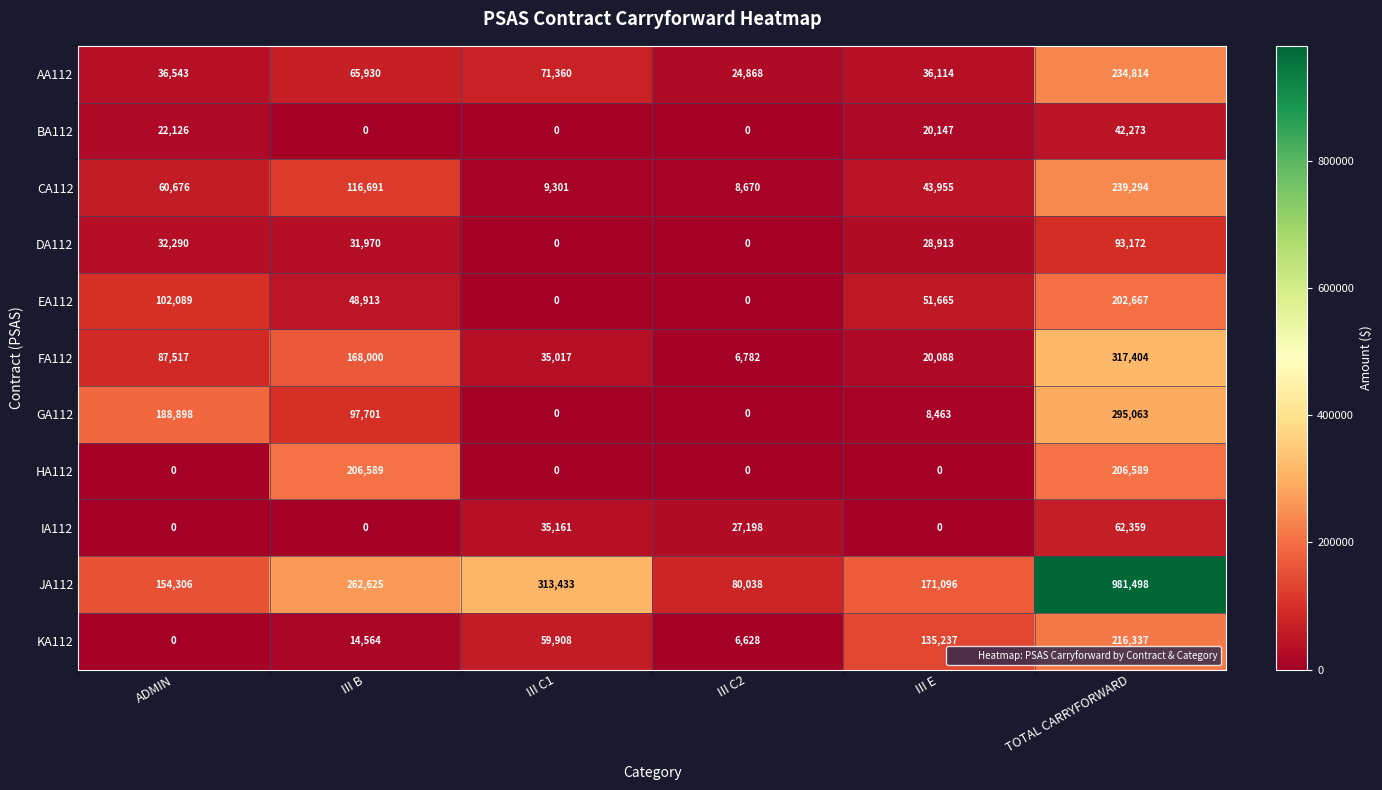

Rank the series by their maximum value, from highest to lowest.

JA112, FA112, GA112, CA112, AA112, KA112, HA112, EA112, DA112, IA112, BA112